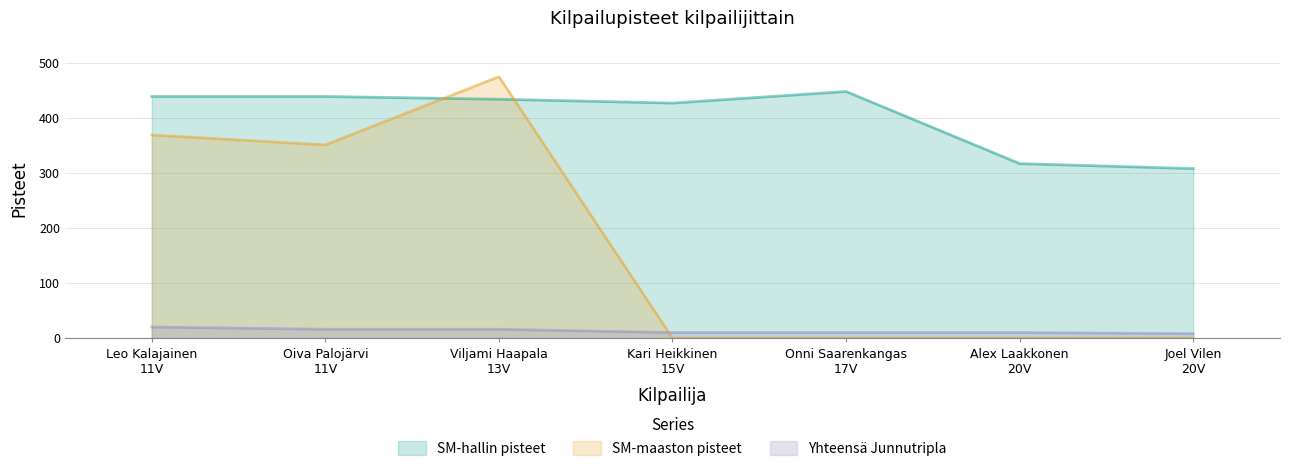

What is the average value of the SM-maaston pisteet series?

171